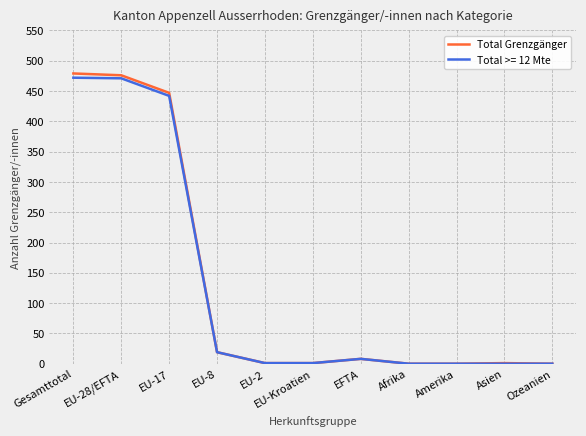

At how many categories does at least one series exceed 206?

3